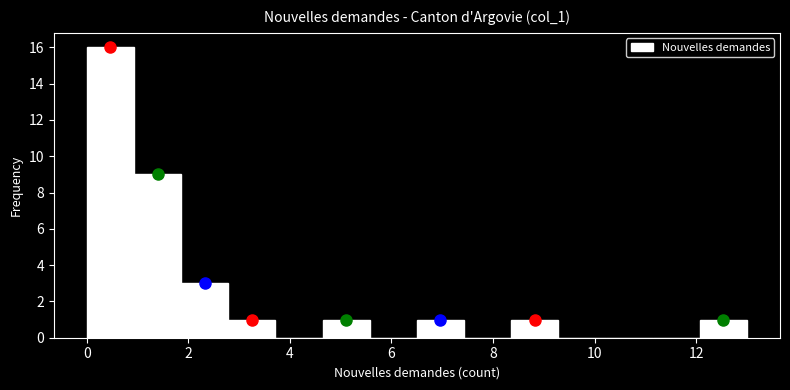

Reading left to right, list every bar in this chart as the range it spans on the x-axis followed by its height. Neither the bar edges nor the heights are printed on the chart, so give them approximately, as read against the axes.

0.0 to 1.0: 16
1.0 to 1.8: 9
1.8 to 2.8: 3
2.8 to 3.8: 1
3.8 to 4.6: 0
4.6 to 5.6: 1
5.6 to 6.6: 0
6.6 to 7.4: 1
7.4 to 8.4: 0
8.4 to 9.2: 1
9.2 to 10.2: 0
10.2 to 11.2: 0
11.2 to 12.0: 0
12.0 to 13.0: 1